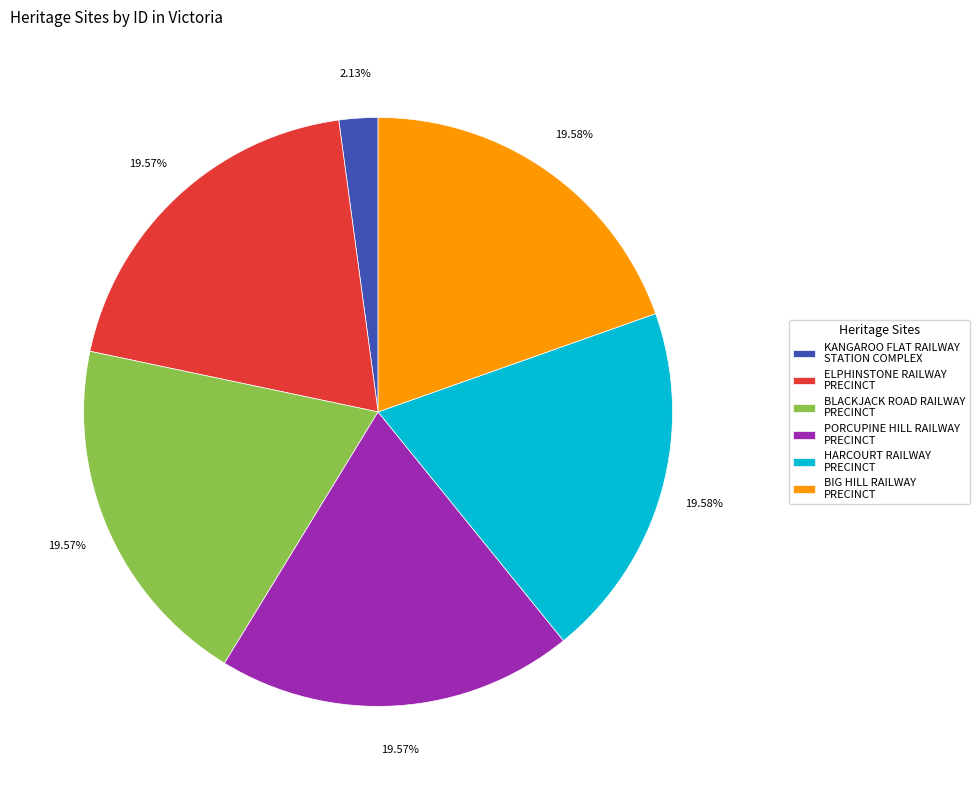

Combined, do KANGAROO FLAT RAILWAY STATION COMPLEX and PORCUPINE HILL RAILWAY PRECINCT account for over 50%?

No